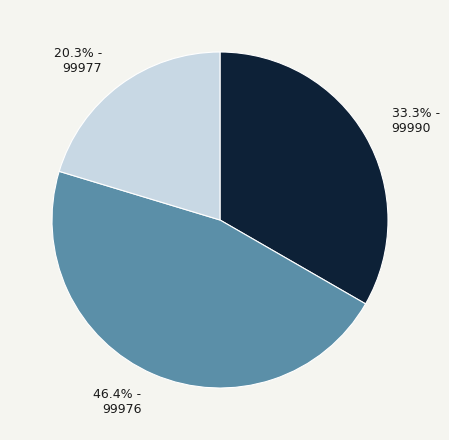

Do 46.4% - 99976 and 33.3% - 99990 together represent more than half of the pie?

Yes